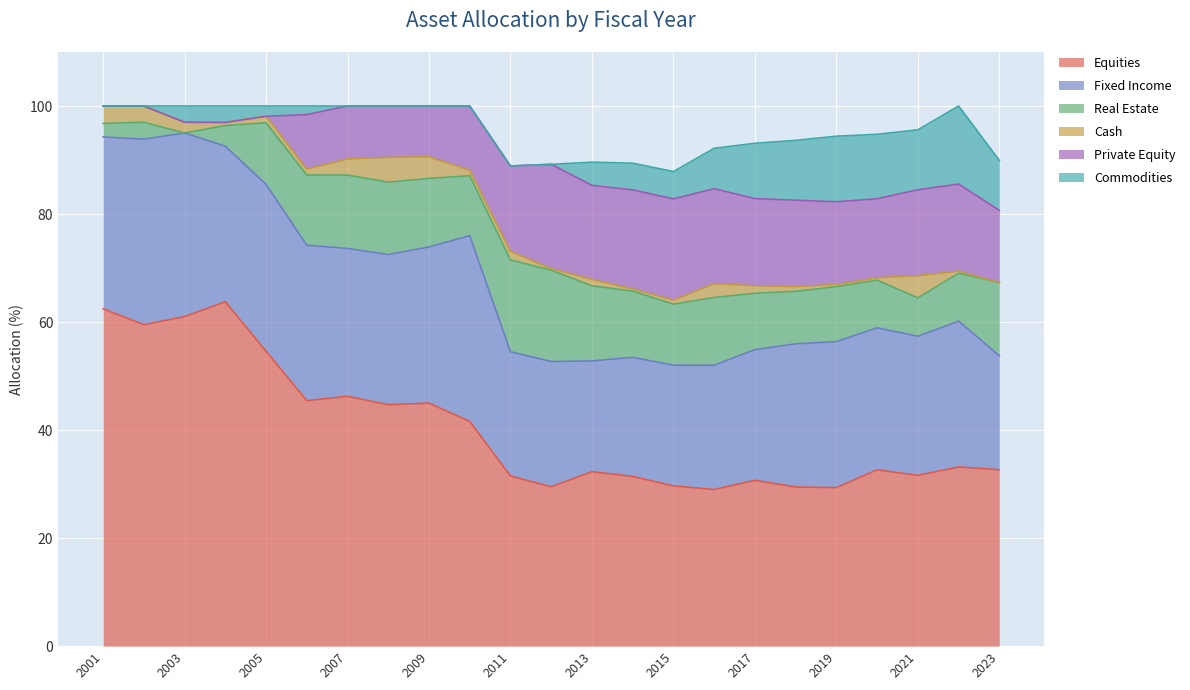

At which label is Fixed Income closest to 27?

2022